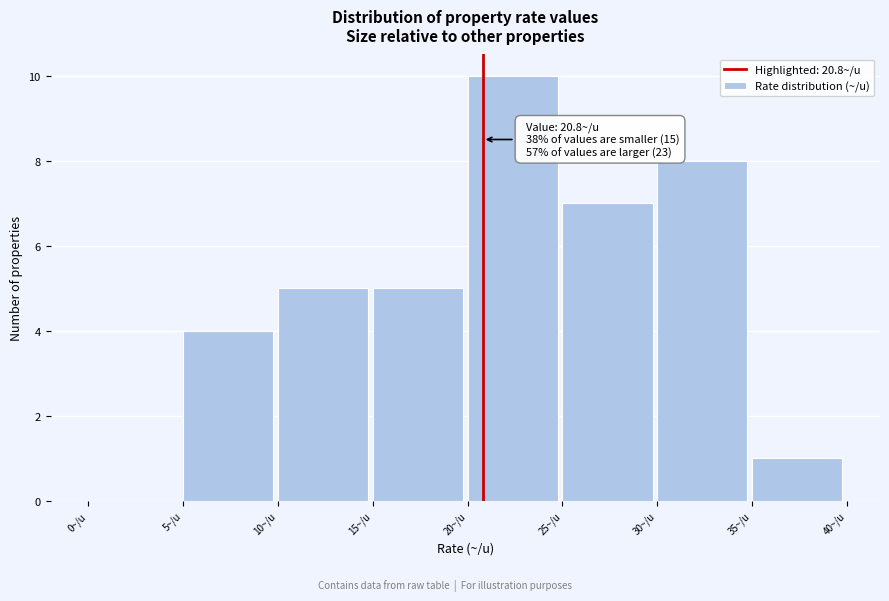

Which range on the x-axis has the tallest bar?

20 to 25